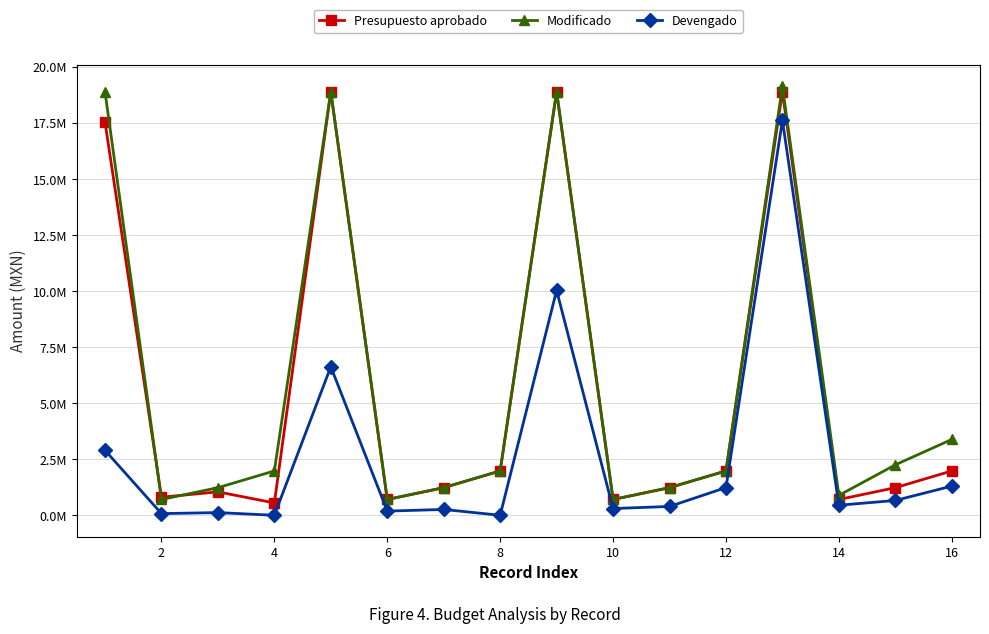

Where is the first local minimum for Devengado?

2